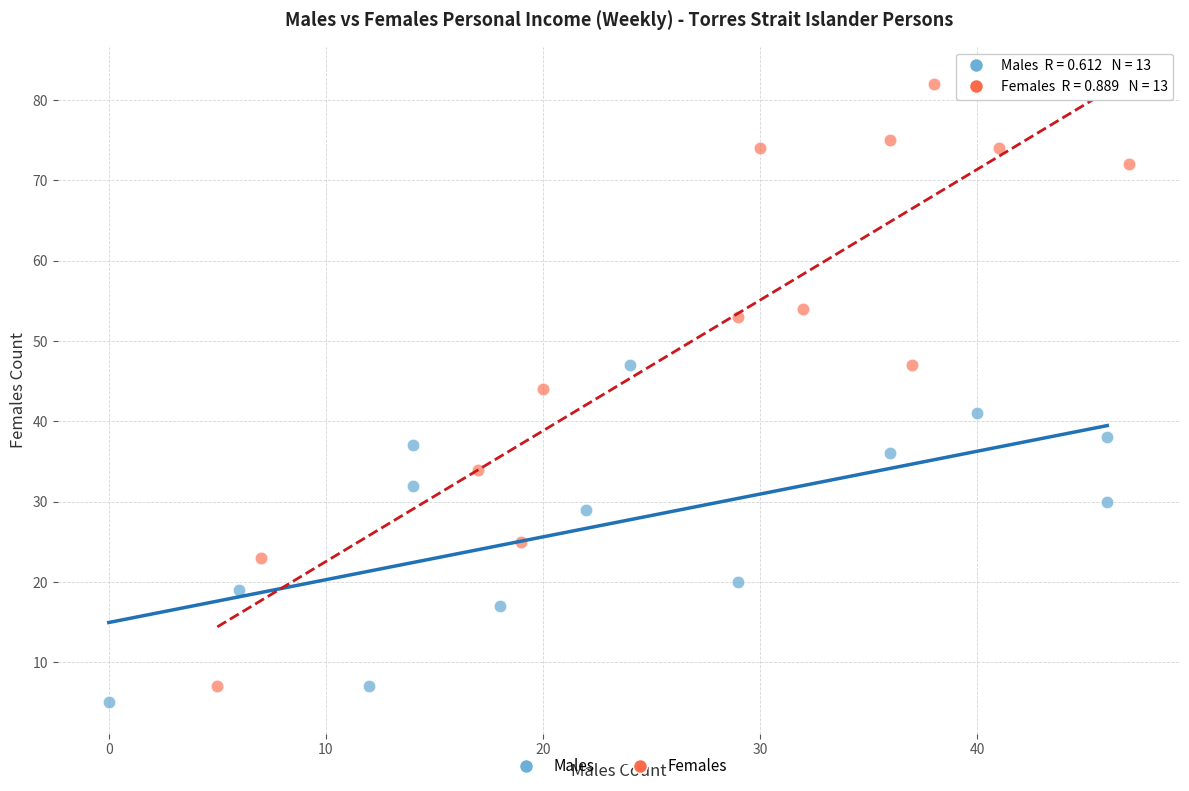

Which series has the widest spread of Y values?

Females